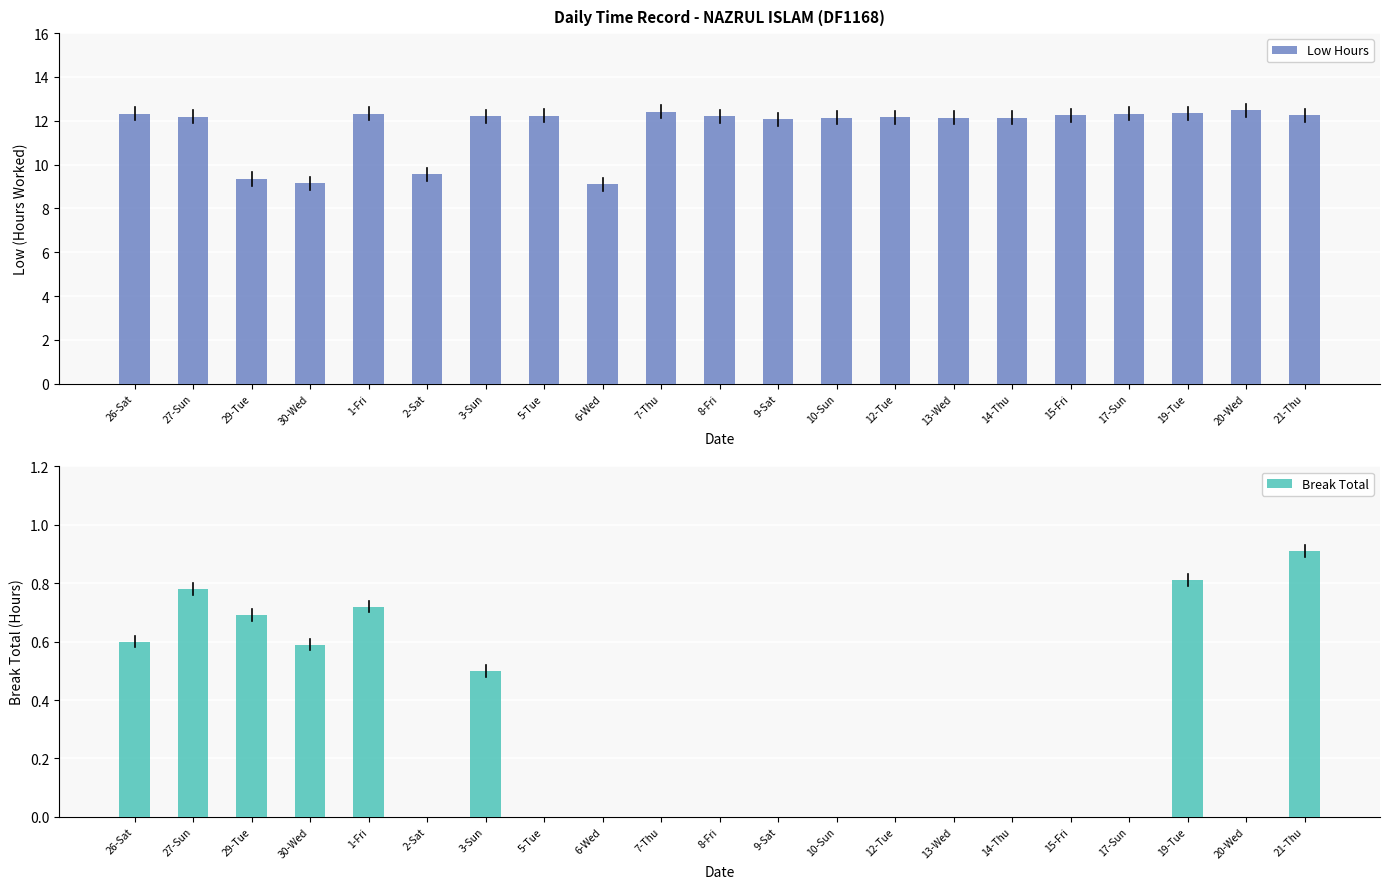

What position from the left is 12-Tue?

14